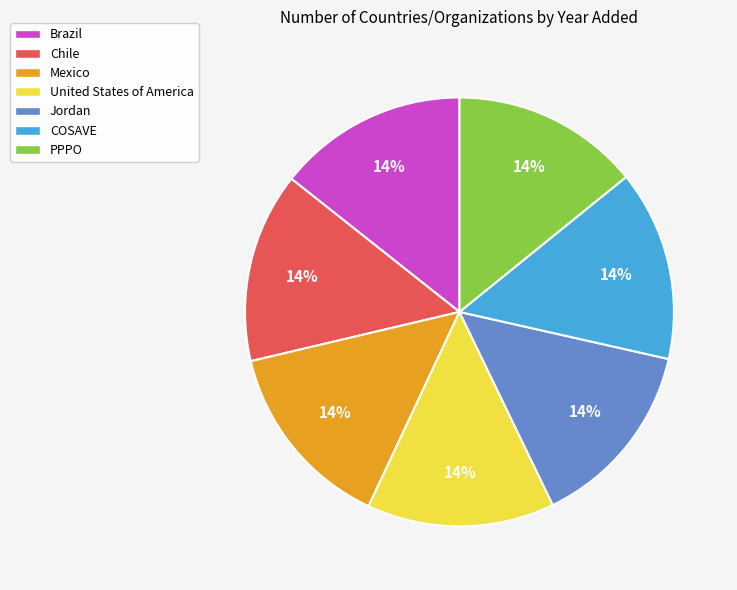

Is there any slice that represents more than half of the pie?

No